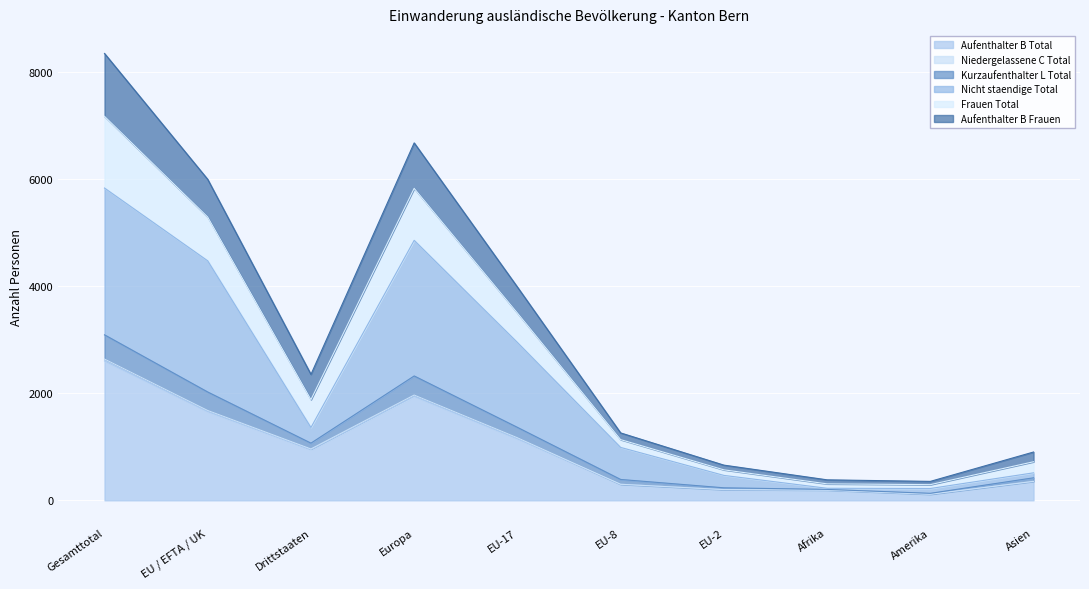

True or false: Frauen Total and Aufenthalter B Frauen cross at least once.

False